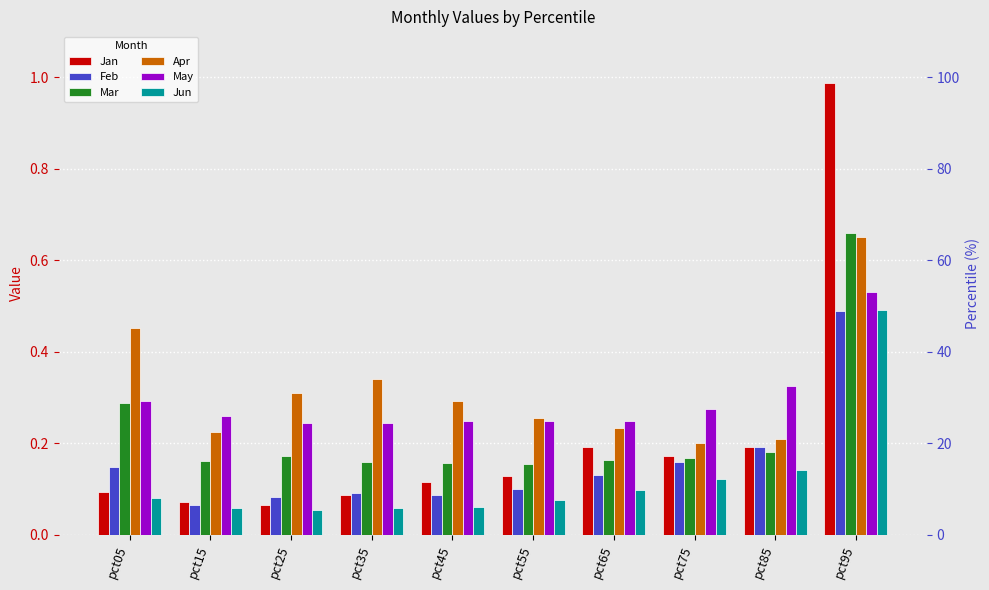

At how many categories does at least one series exceed 0?

10